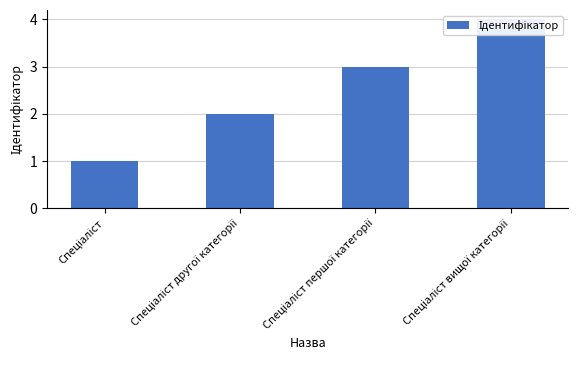

What is the label of the 1st bar from the left?

Спеціаліст